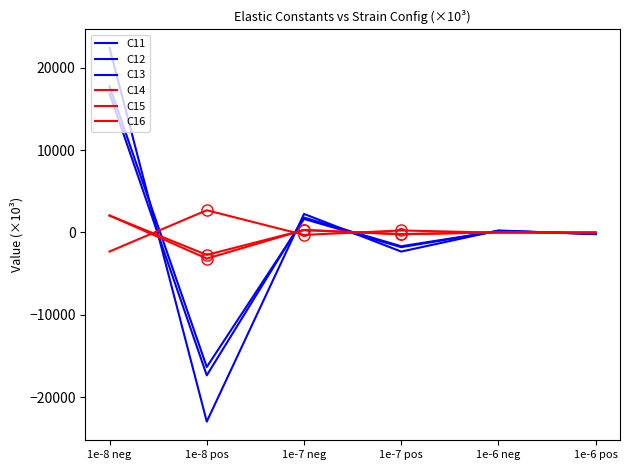

What is the spread (max minus min) of values at 1e-8 pos?

25640.4